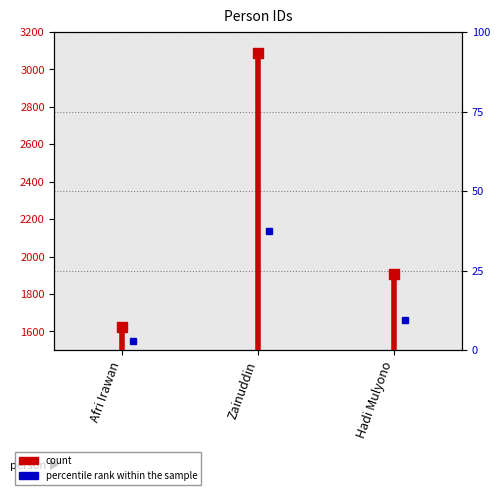

True or false: the data shows 2468 at Afri Irawan.

False